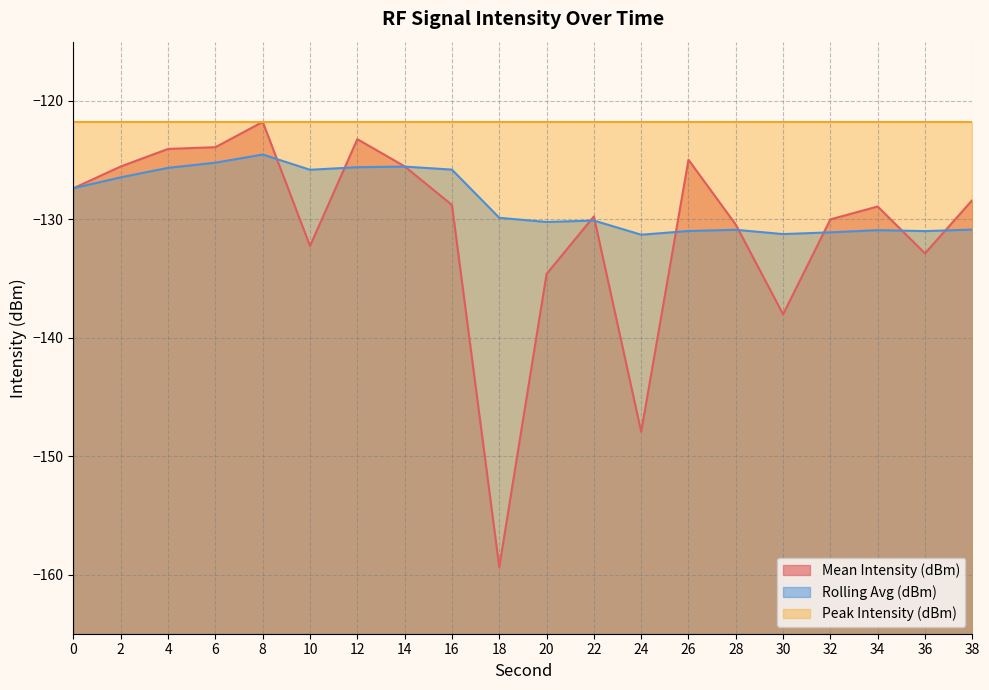

What is the difference between the highest and lowest values at 8?

2.8